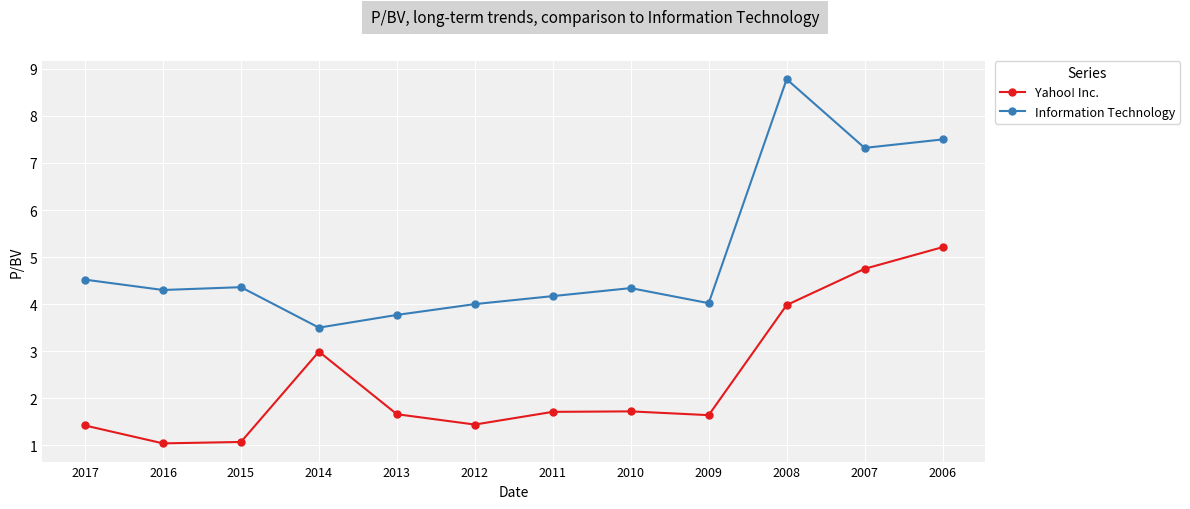

What is the maximum value for Yahoo! Inc.?

5.2